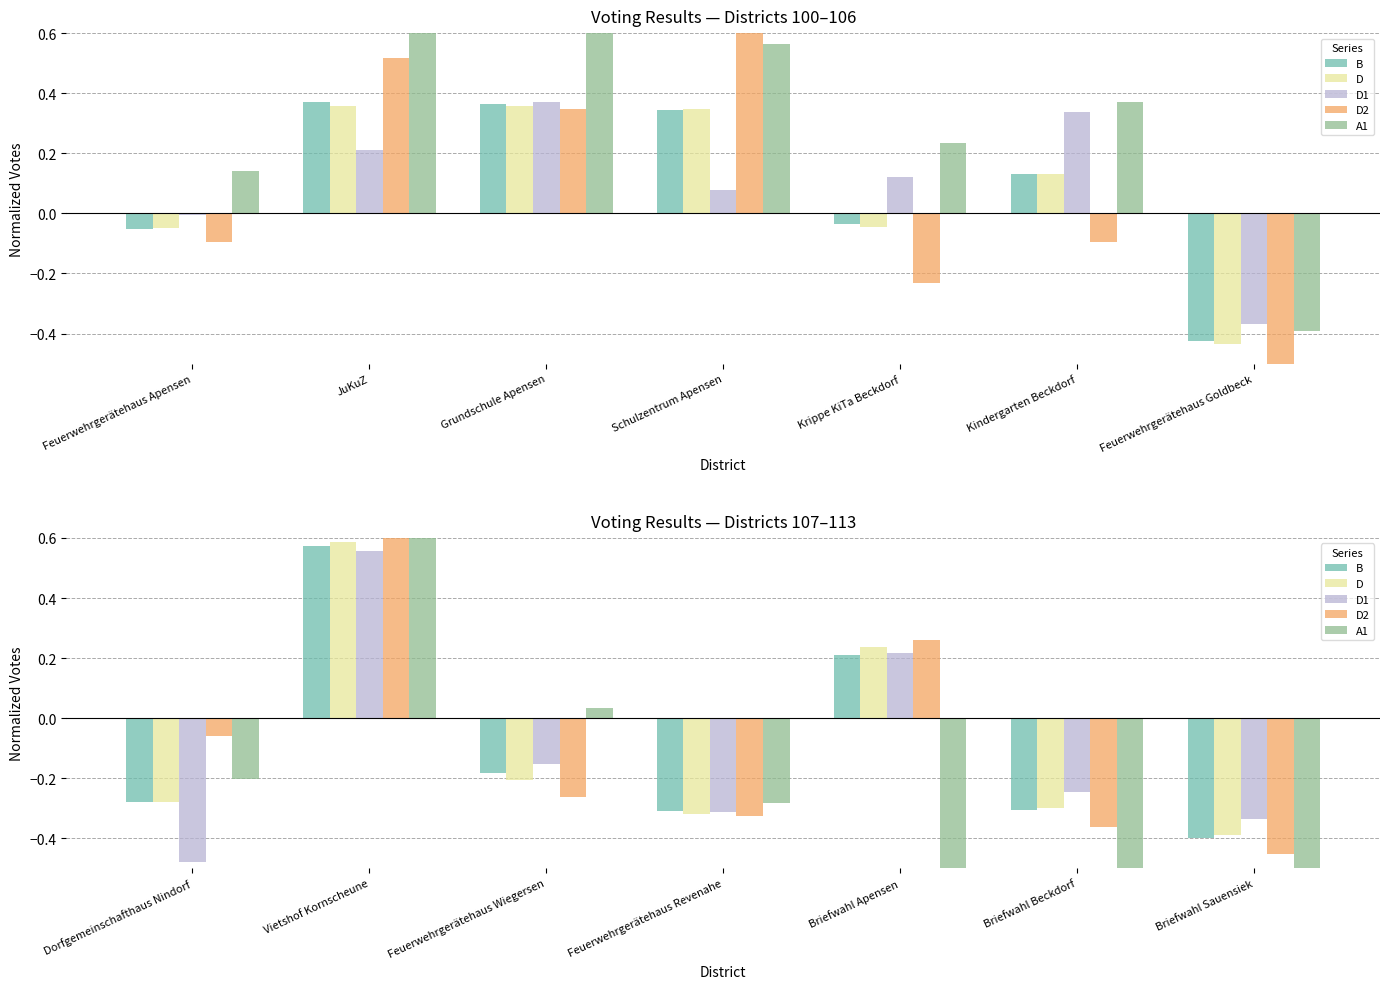

How many distinct data groups are displayed?

5